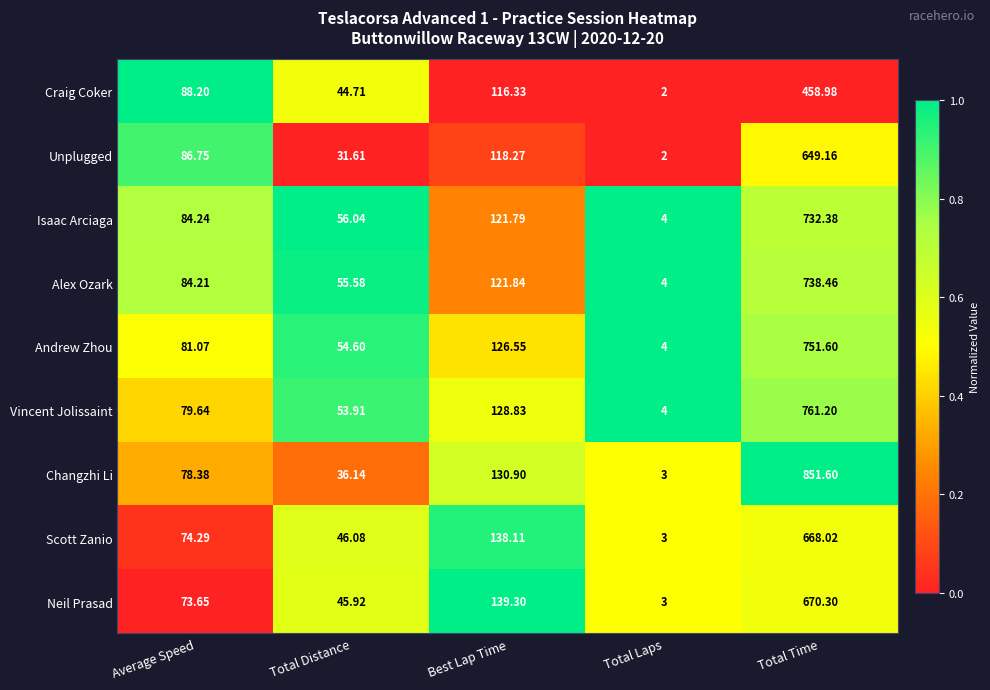

At which label is Changzhi Li closest to 427?

Best Lap Time